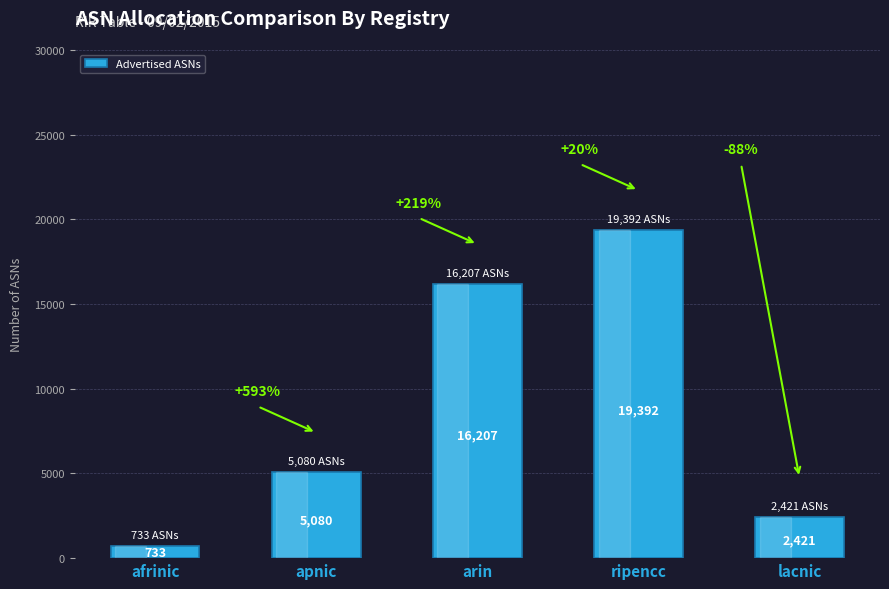

What is the change in value from afrinic to apnic?

+4347